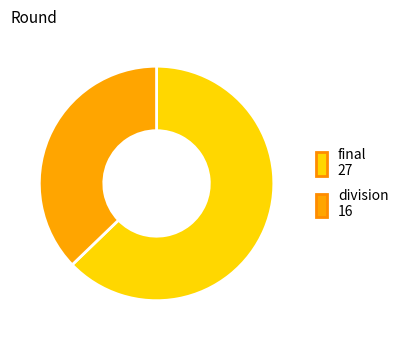

Is division the majority of the pie?

No